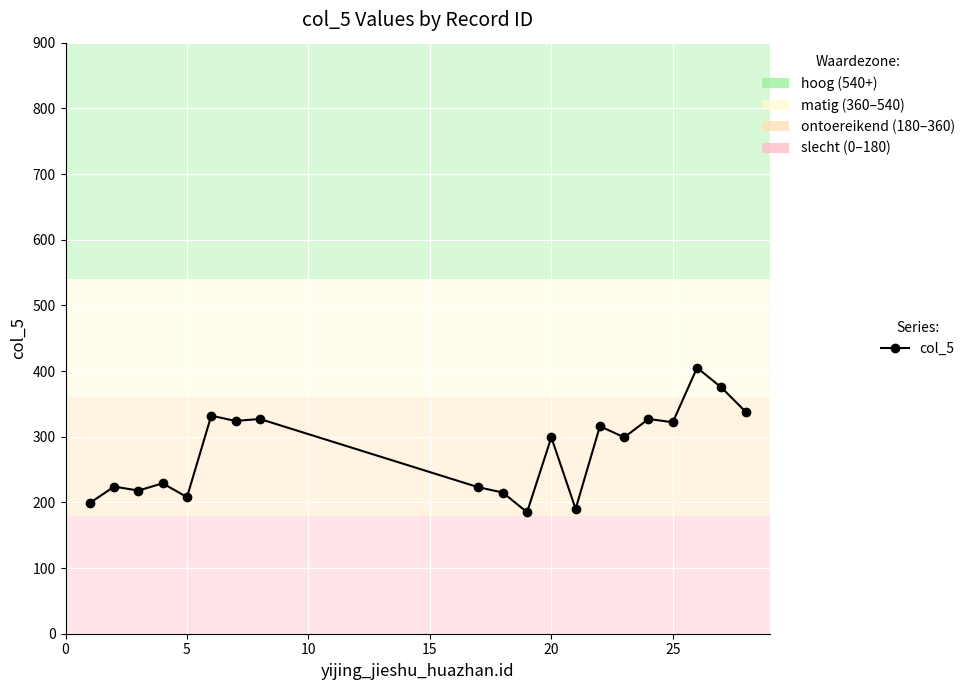

What is the value of the 3rd point from the left?

218